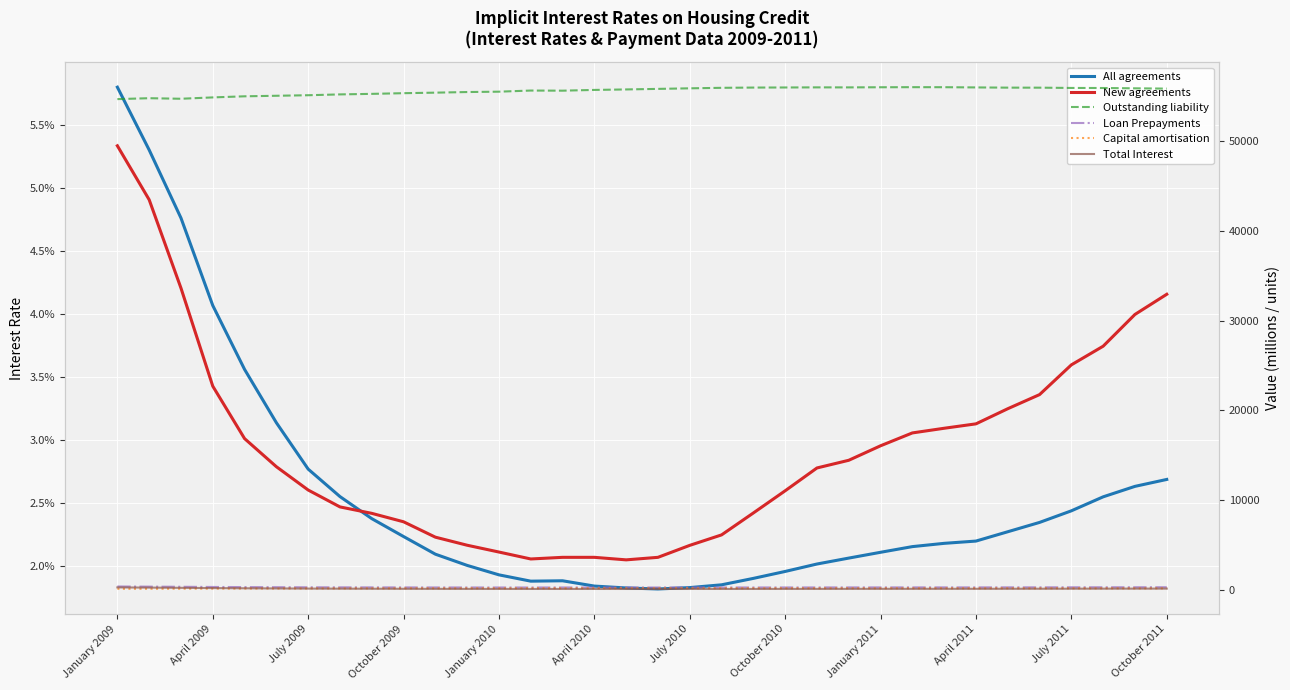

Which series has the largest total across all categories?

Outstanding liability